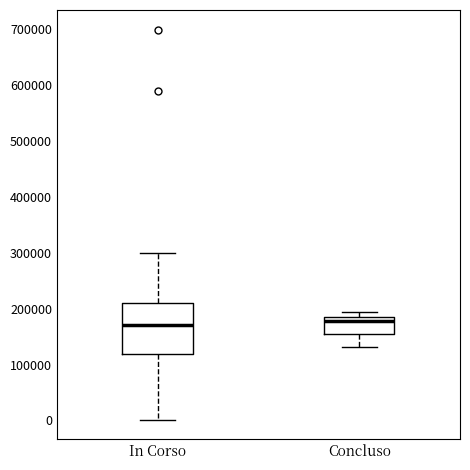

Reading left to right, read every box against the y-axis: the position of its median line, the range the box covers, and the ends of its whiskers. The values are not printed on the chart, so give them approximately, as read against the axis.

In Corso: median 170000, box 120000 to 210000, whiskers 0 to 300000
Concluso: median 180000, box 150000 to 190000, whiskers 130000 to 190000 (just above the box's upper edge)